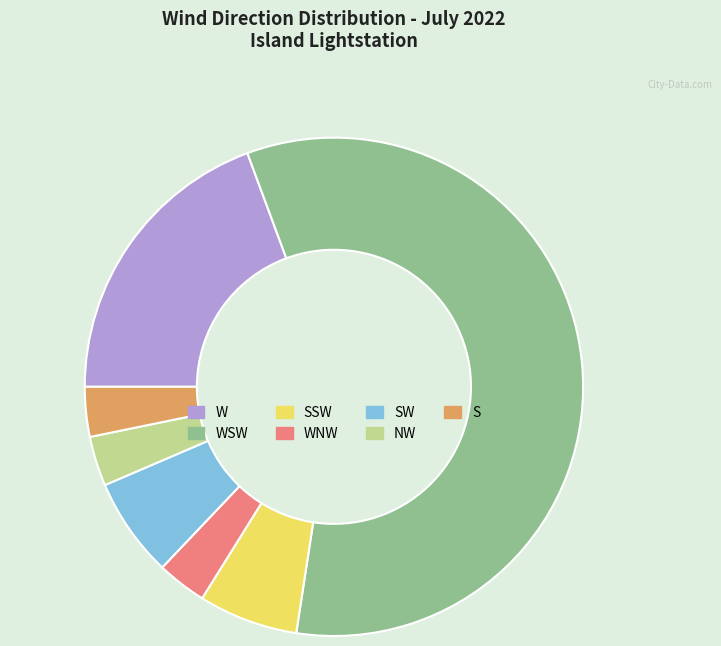

Combined, do S and NW account for over 50%?

No